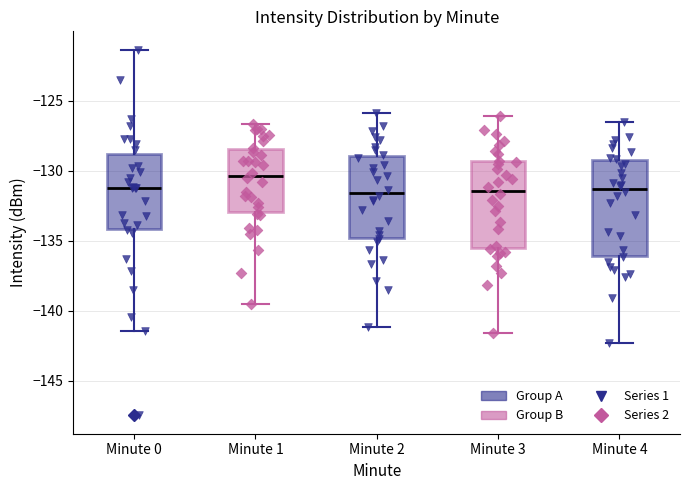

Which box is the tallest, from its lower edge to its upper edge?

Minute 4